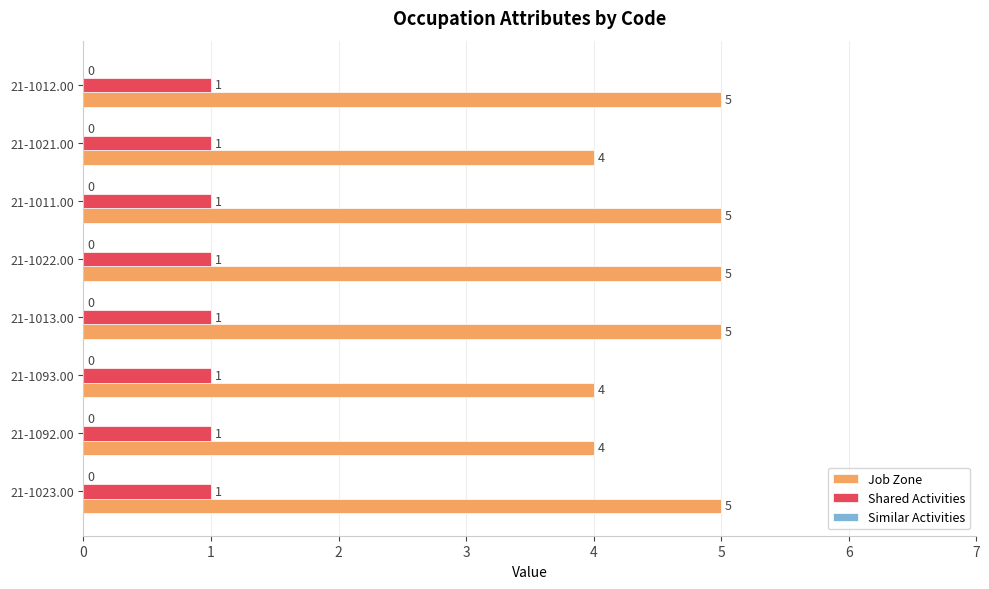

What is the highest value of the Job Zone series?

5